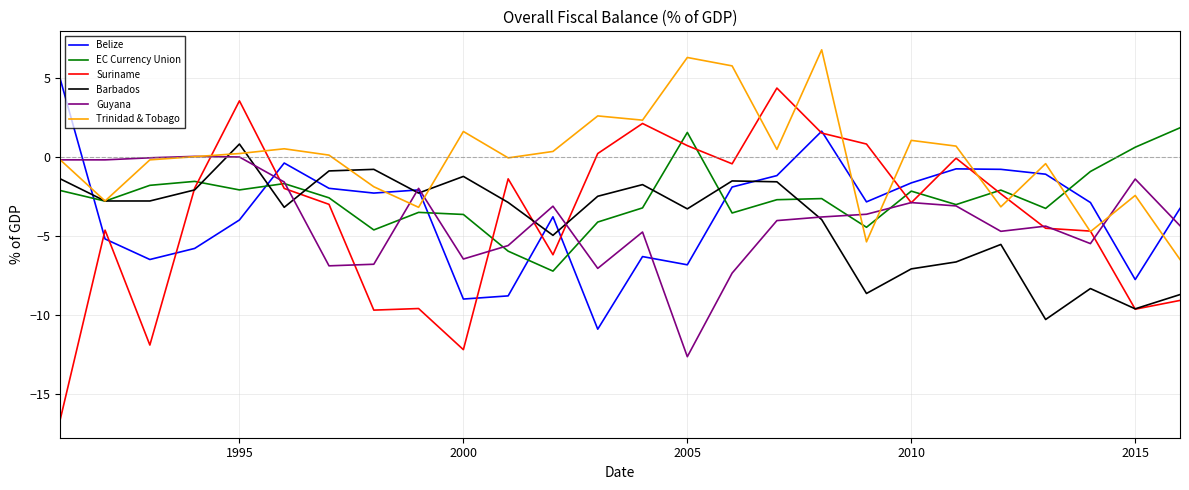

What is the minimum value for Trinidad & Tobago?

-6.5